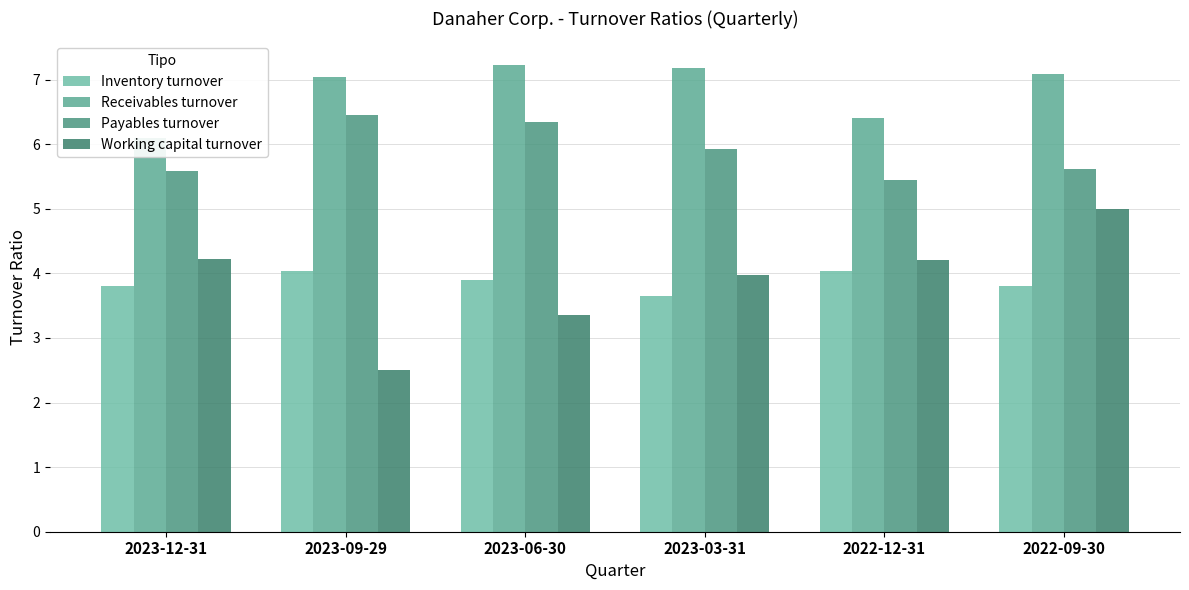

How many groups of bars are there?

6